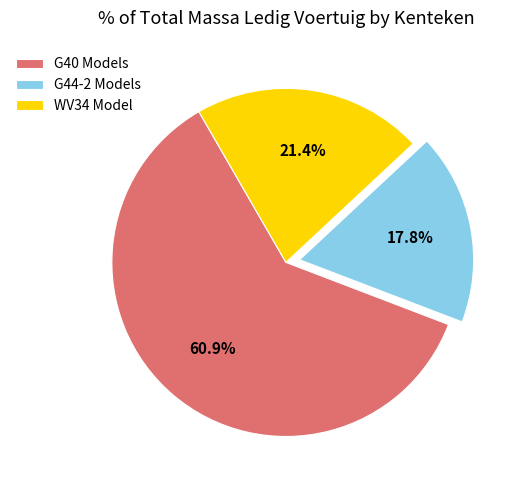

Rank the categories by value from highest to lowest.

G40 Models, WV34 Model, G44-2 Models